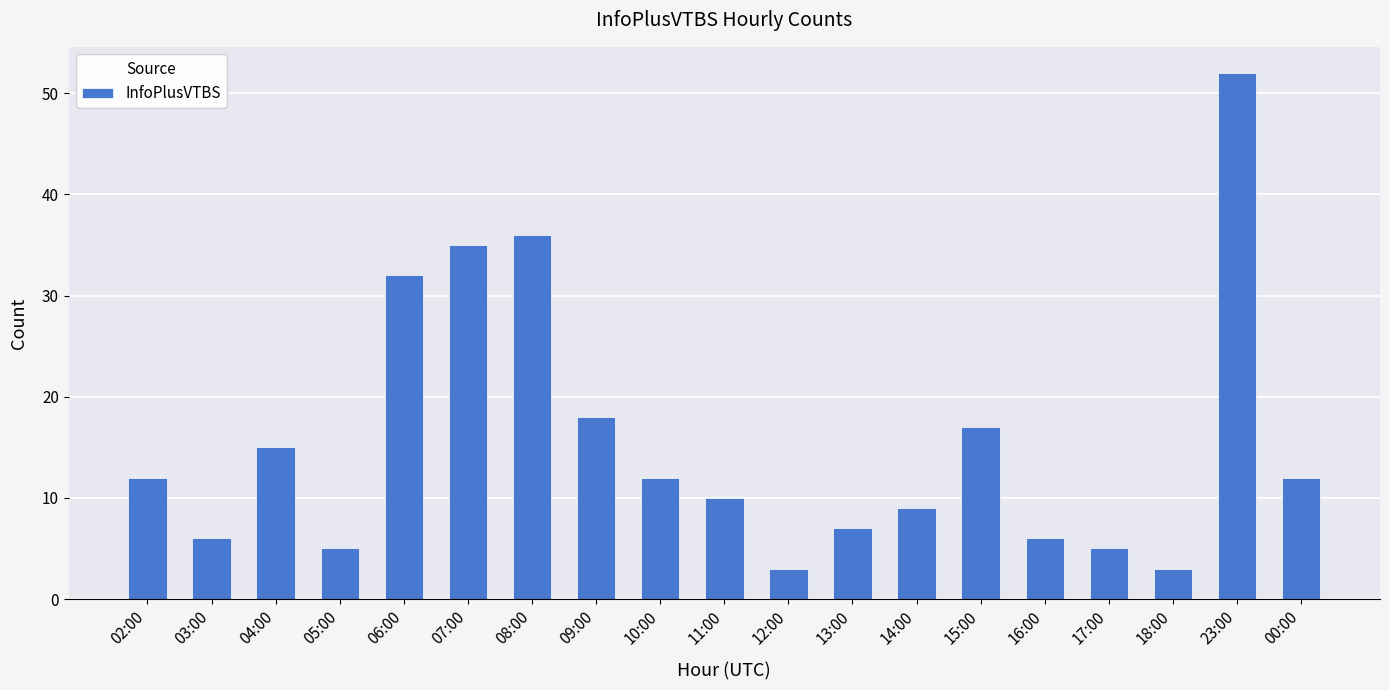

Between 18:00 and 02:00, which is larger?

02:00